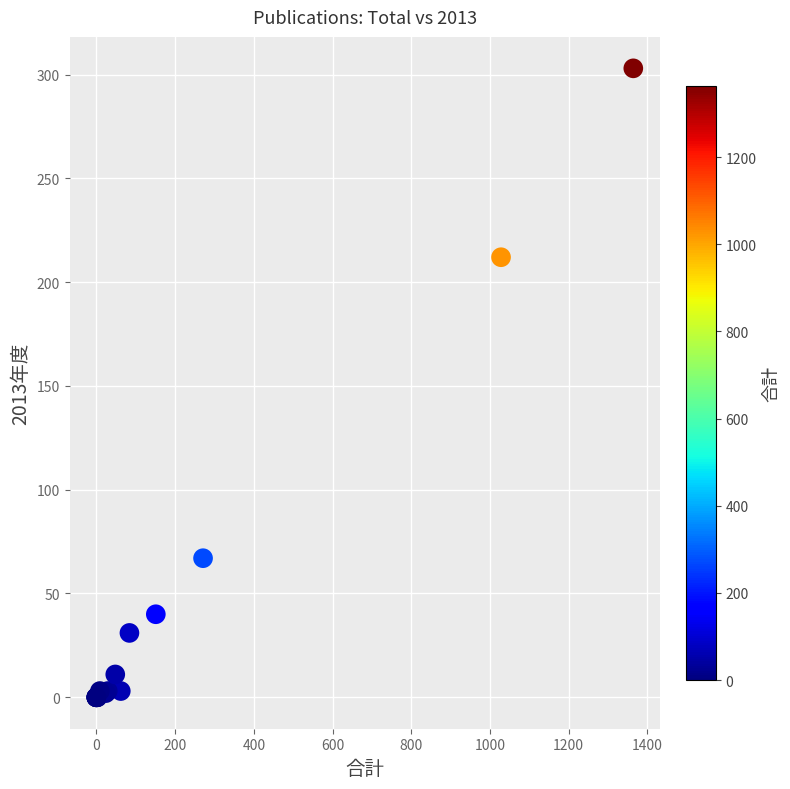

What Y value in the scatter plot is closest to 151?

212